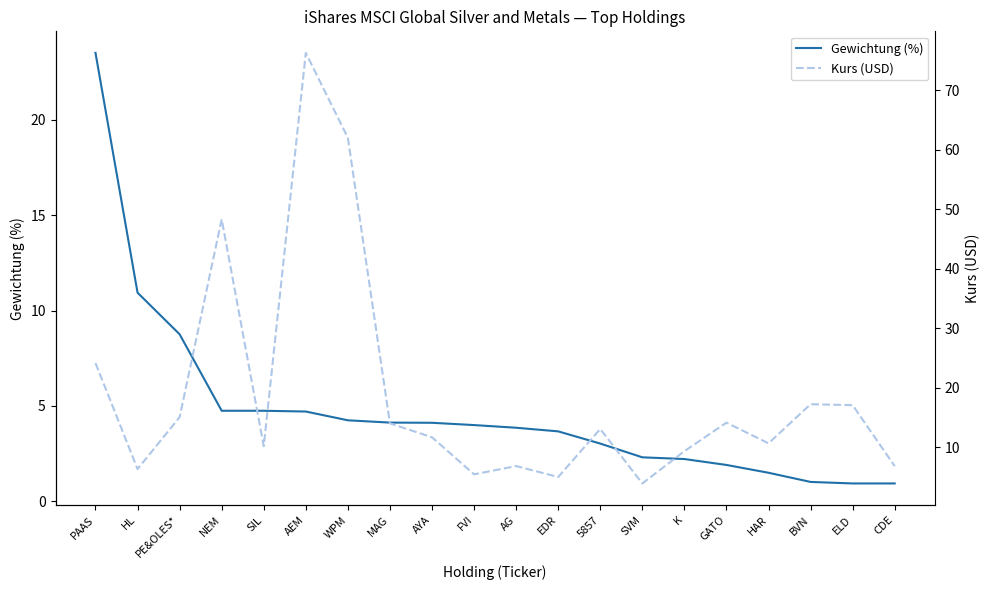

Does the chart have visible grid lines?

No